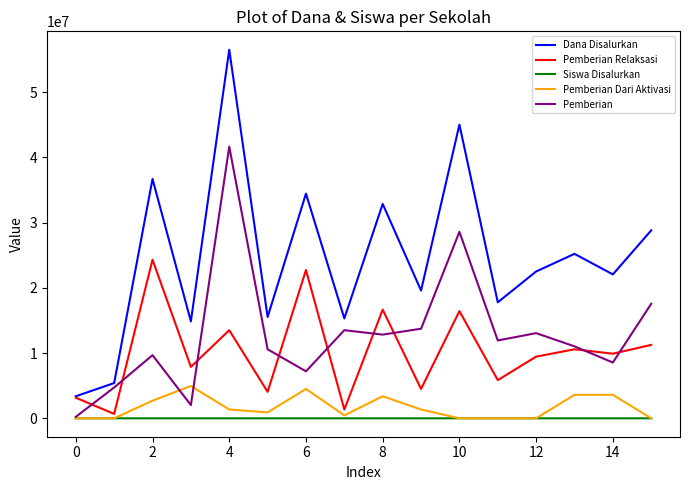

What is the maximum value shown in the chart?

56475000